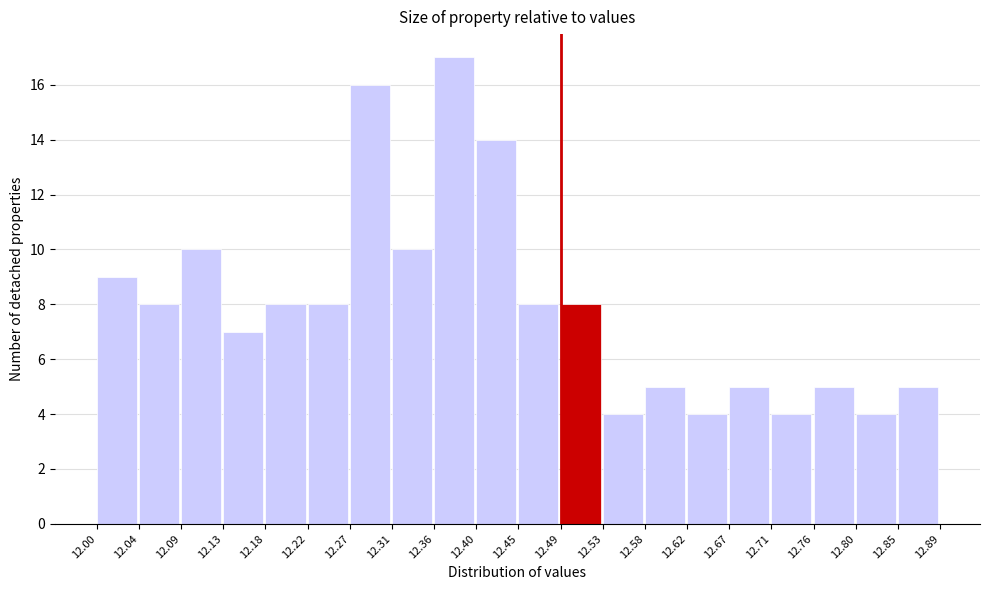

Reading left to right, transcribe this chart: for each bar, give the range it covers on the x-axis and its height. The values are not printed on the chart, so give them approximately, as read against the axis.

12.00 to 12.04: 9
12.04 to 12.09: 8
12.09 to 12.13: 10
12.13 to 12.18: 7
12.18 to 12.22: 8
12.22 to 12.27: 8
12.27 to 12.31: 16
12.31 to 12.36: 10
12.36 to 12.40: 17
12.40 to 12.45: 14
12.45 to 12.49: 8
12.49 to 12.53: 8
12.53 to 12.58: 4
12.58 to 12.62: 5
12.62 to 12.67: 4
12.67 to 12.71: 5
12.71 to 12.76: 4
12.76 to 12.80: 5
12.80 to 12.85: 4
12.85 to 12.89: 5